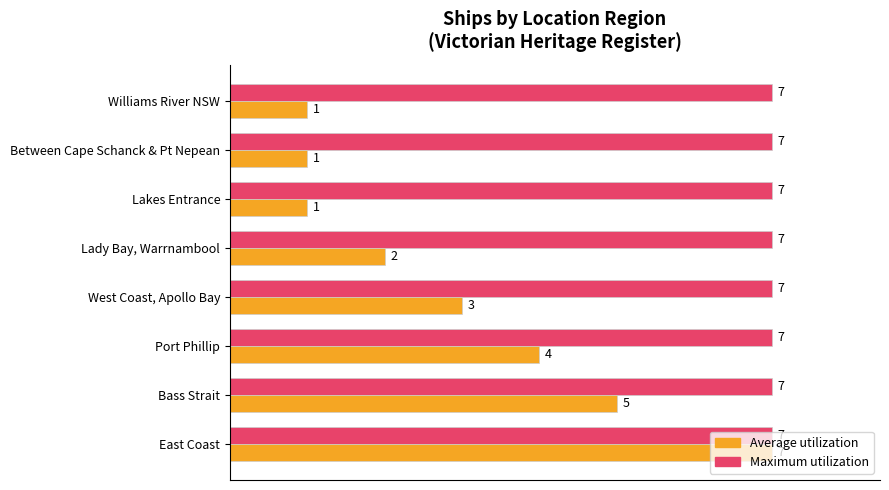

What are all the series names shown in the legend?

Average utilization, Maximum utilization